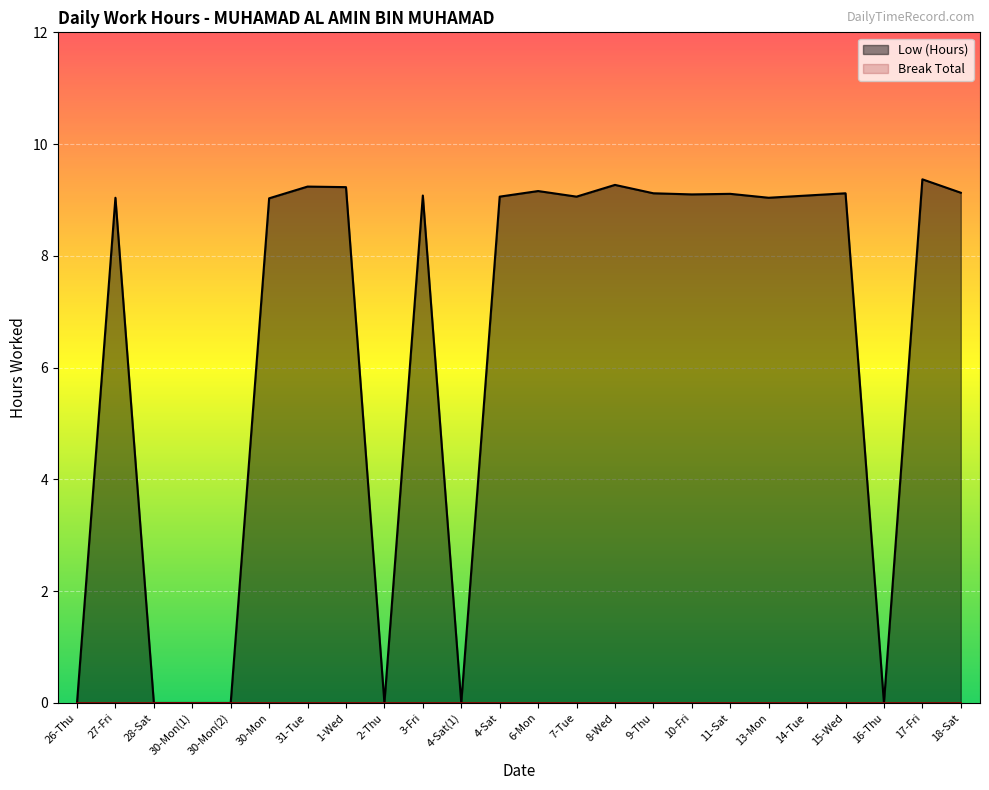

The chart shows a value of 9.1 at 14-Tue. True or false?

True